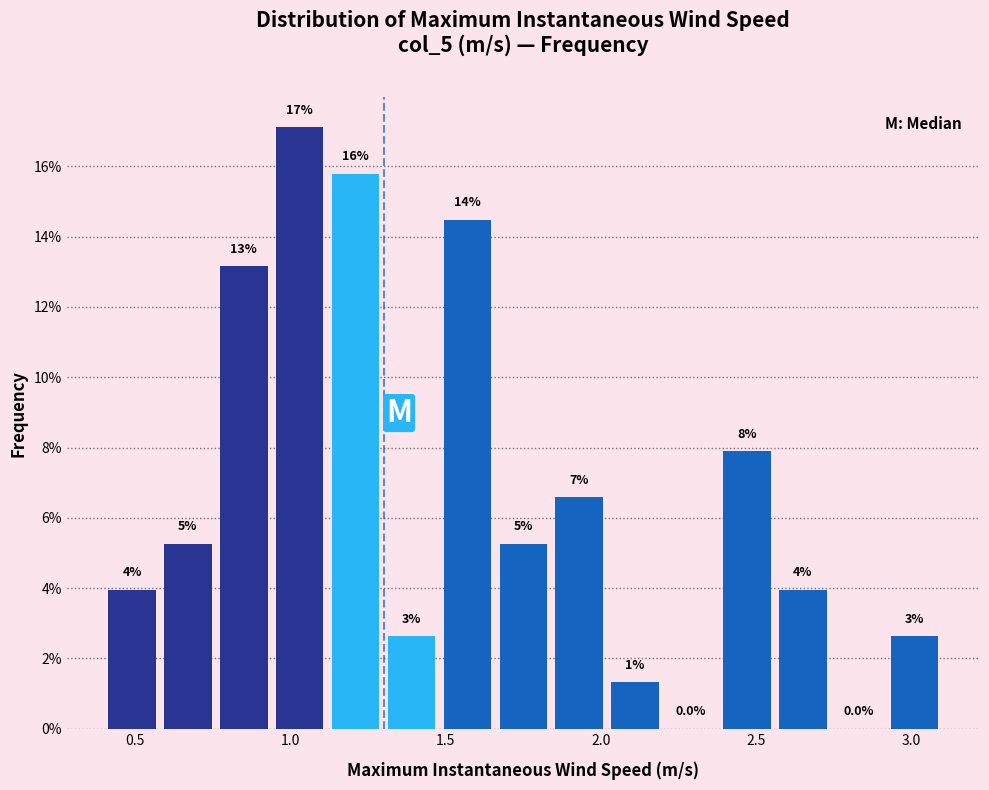

Read against the x-axis, roughly where is the centre of the tallest bar?

1.05